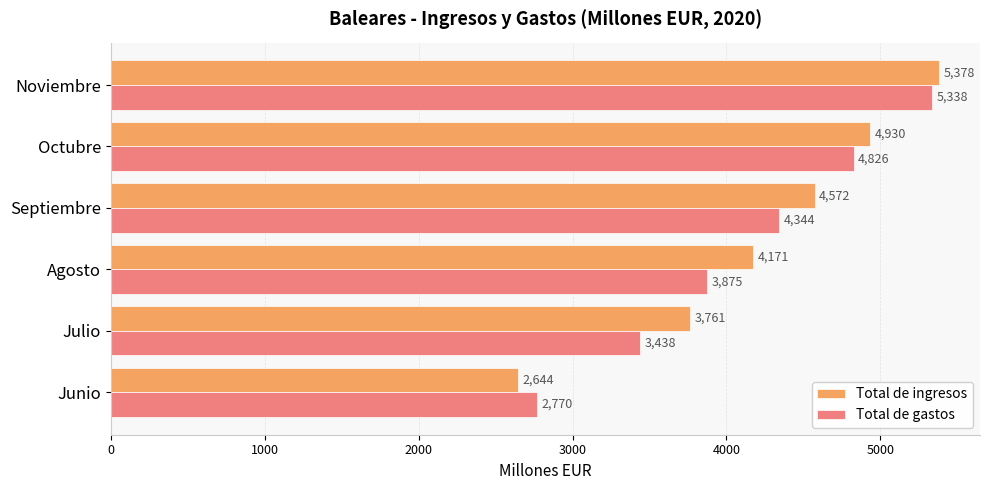

What is the total value across all series at Noviembre?

10716